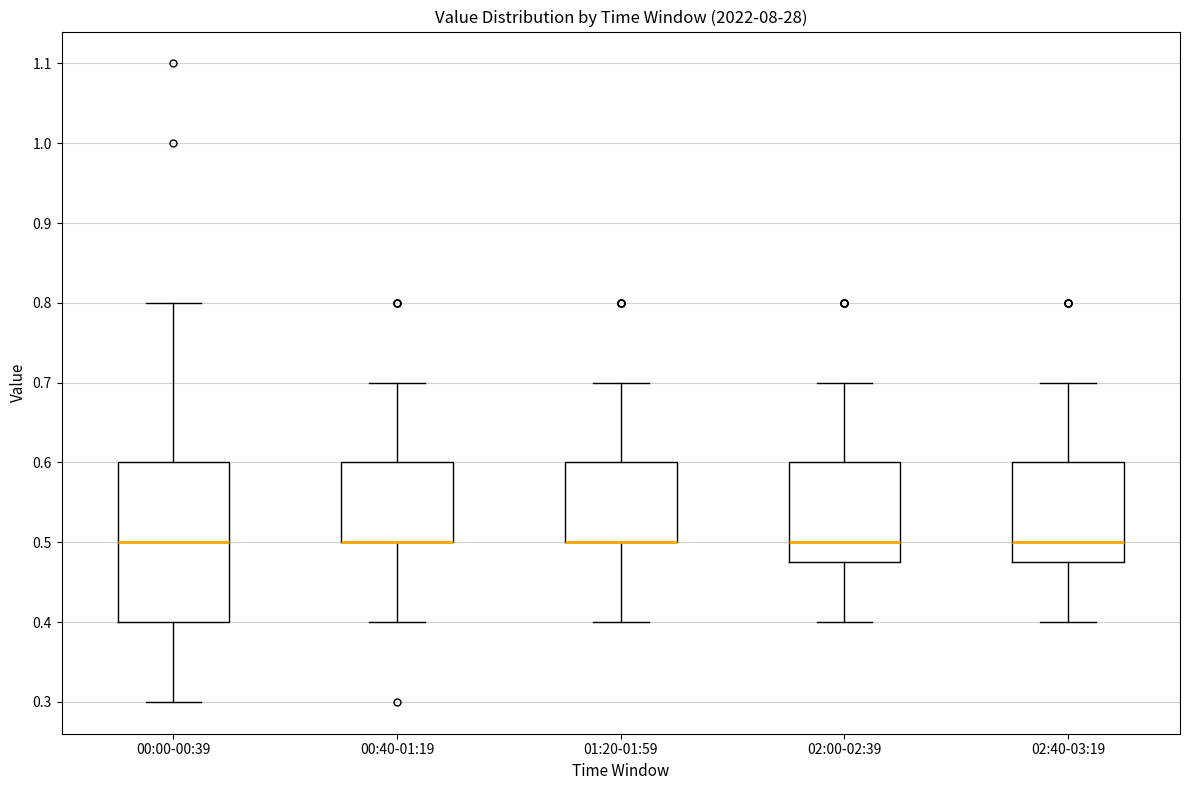

Where does the lower whisker of the box for 00:40-01:19 end on the y-axis? The values are not printed on the chart, so give them approximately, as read against the axis.

0.40